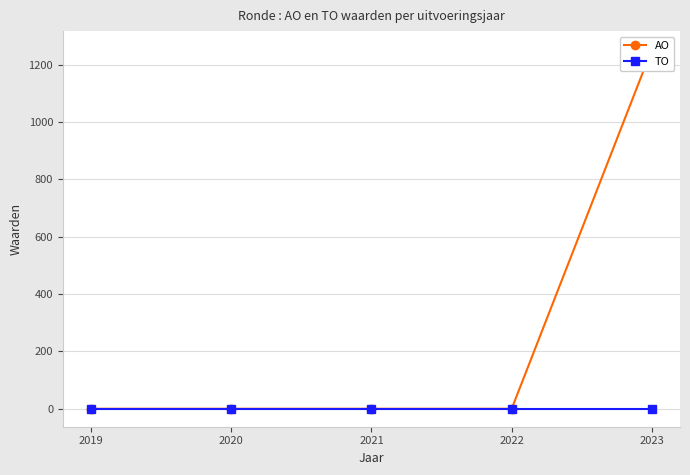

What are all the series names shown in the legend?

AO, TO